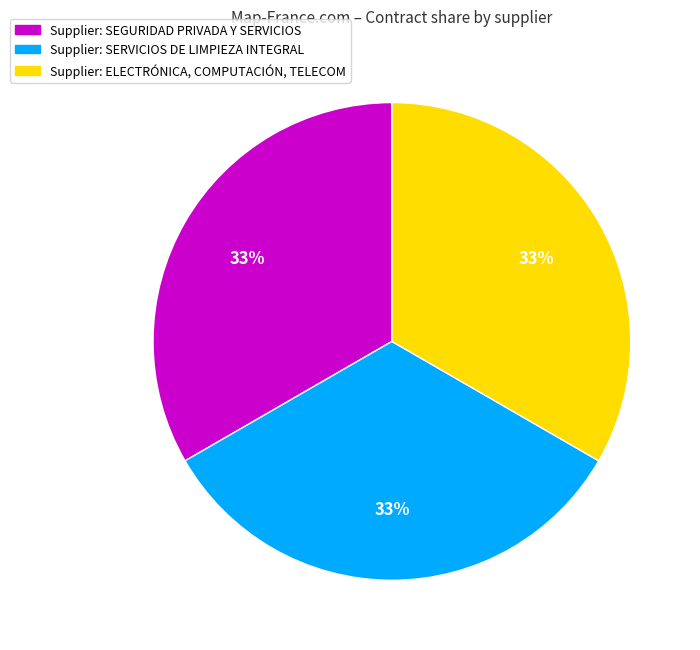

To the nearest percent, what is the average slice percentage?

33%